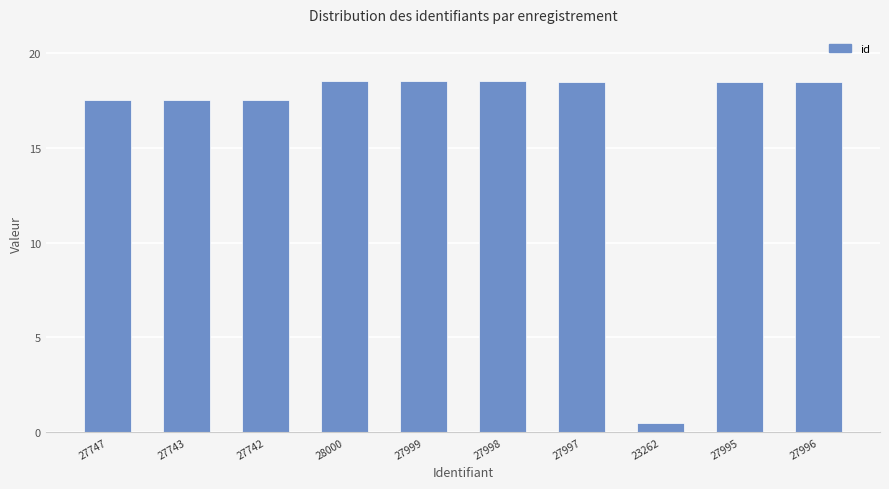

What is the minimum value shown in the chart?

0.5